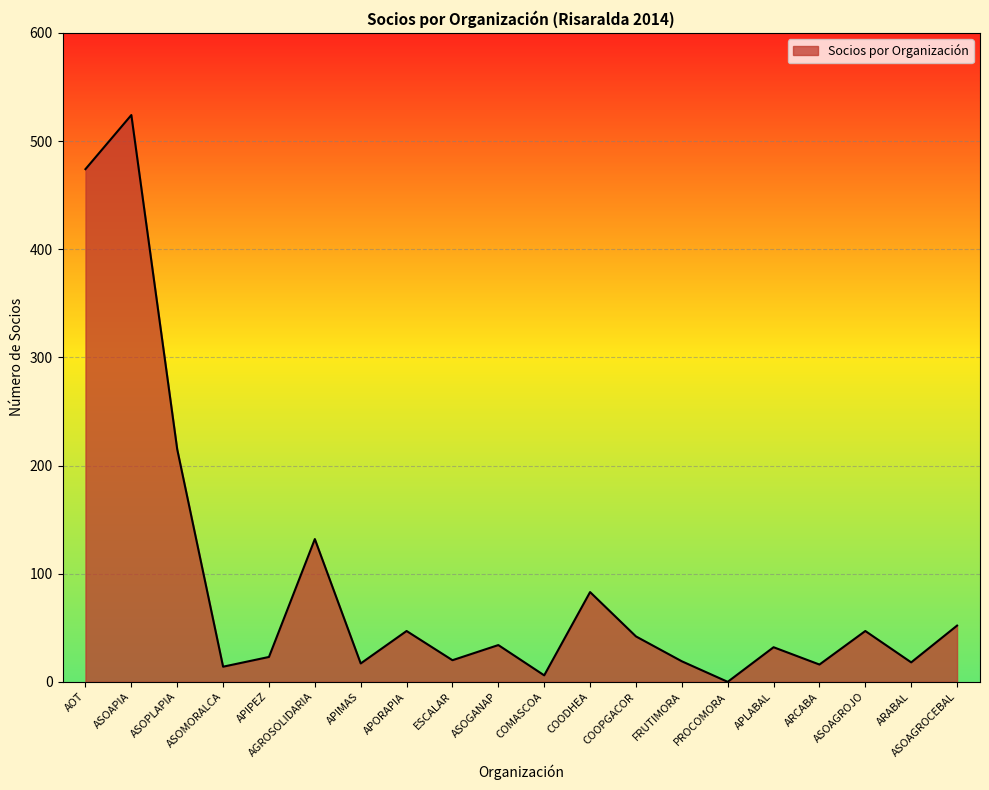

What is the sum of the values at ASOAPIA and APIPEZ?

547